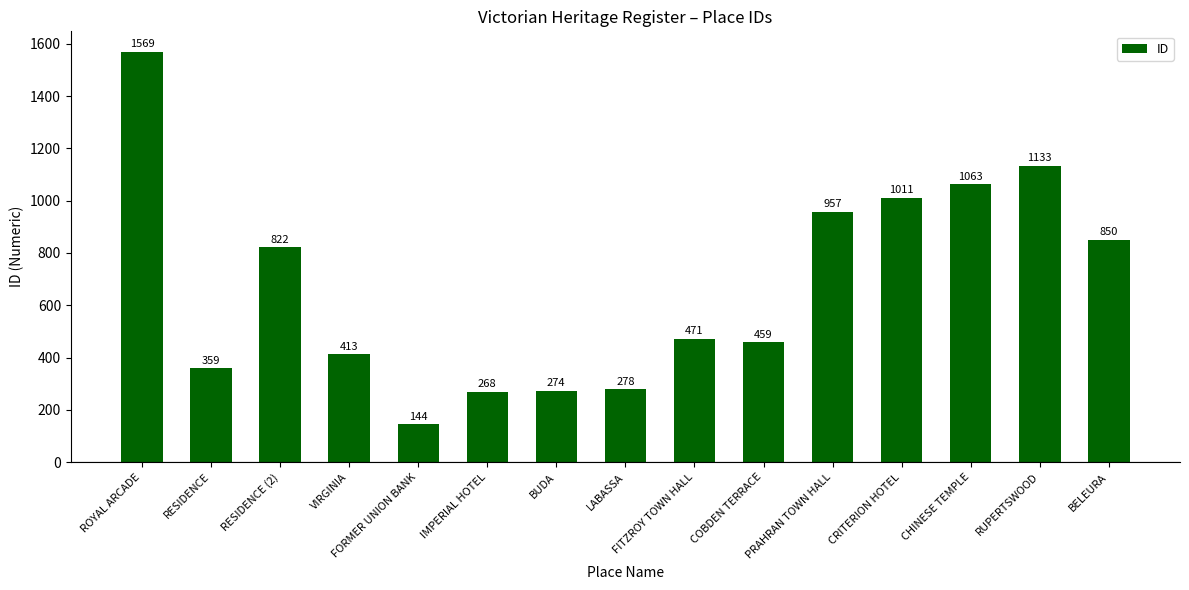

Are the bars horizontal?

No